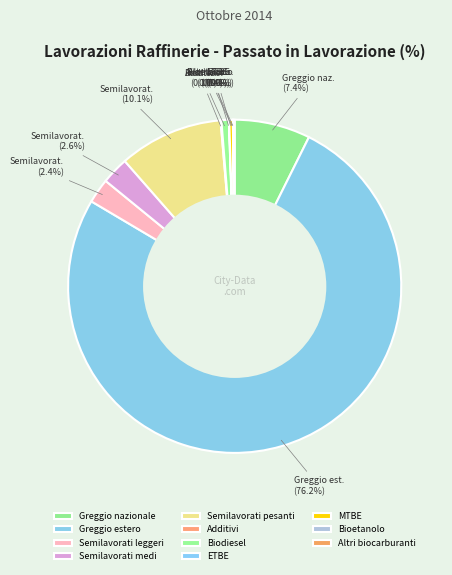

Does Greggio estero account for over 50% of the chart?

Yes